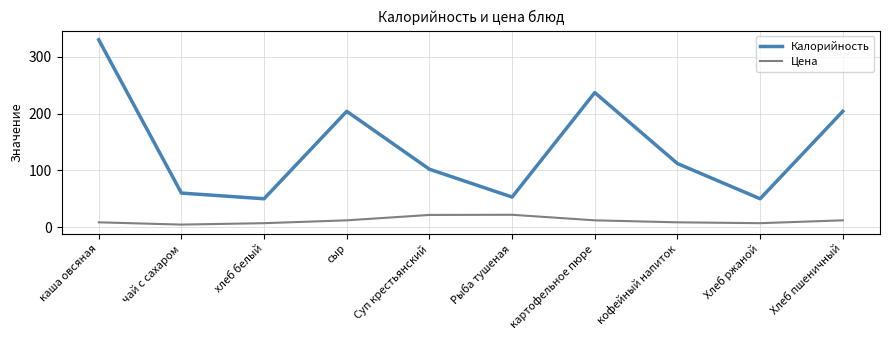

The Калорийность series shows 102.2 at чай с сахаром. True or false?

False